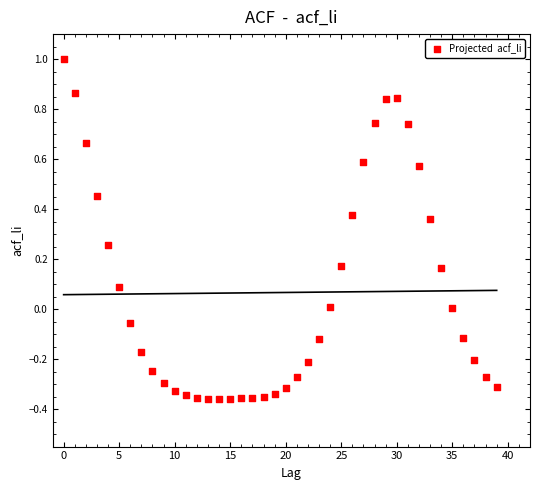

What is the range of Y values (max minus min)?

1.4